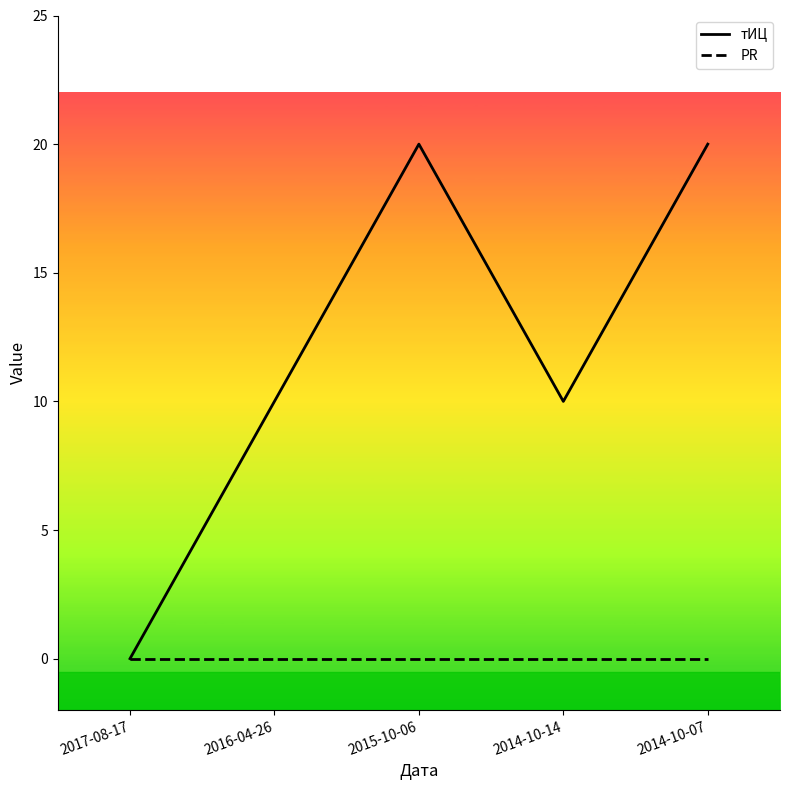

Which series has the largest total across all categories?

тИЦ